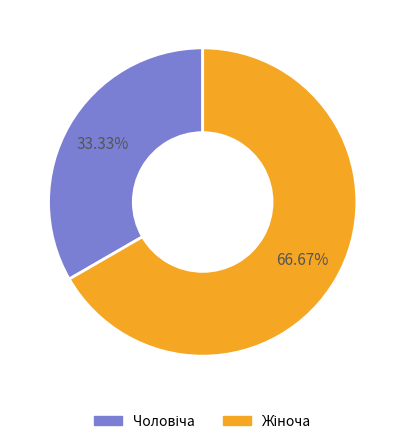

Does any single category account for the majority?

Yes